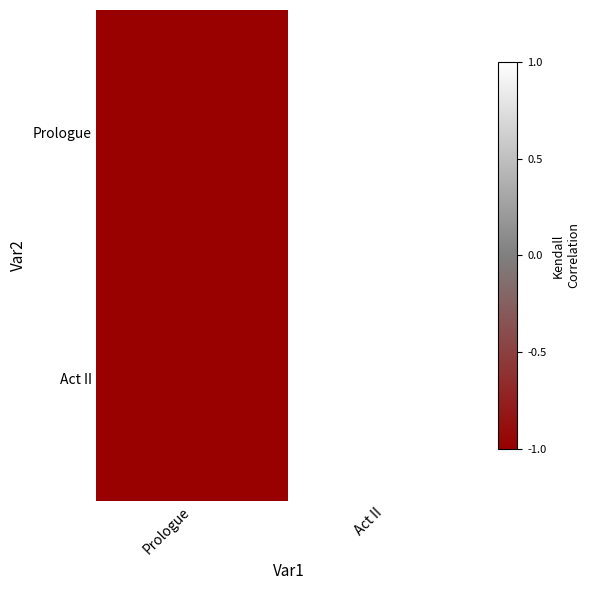

Reading left to right, list all the values displayed in this chart.

Prologue: Prologue=-1	Act II=1
Act II: Prologue=-1	Act II=1